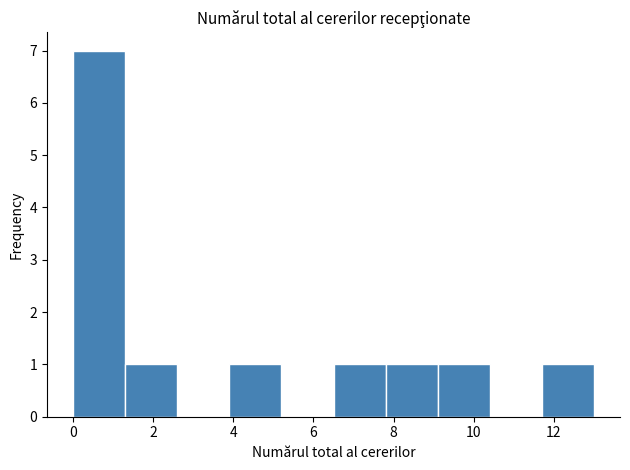

Reading left to right, list every bar in this chart as the range it spans on the x-axis followed by its height. Neither the bar edges nor the heights are printed on the chart, so give them approximately, as read against the axes.

0.0 to 1.3: 7
1.3 to 2.6: 1
2.6 to 3.9: 0
3.9 to 5.2: 1
5.2 to 6.5: 0
6.5 to 7.8: 1
7.8 to 9.1: 1
9.1 to 10.4: 1
10.4 to 11.7: 0
11.7 to 13.0: 1